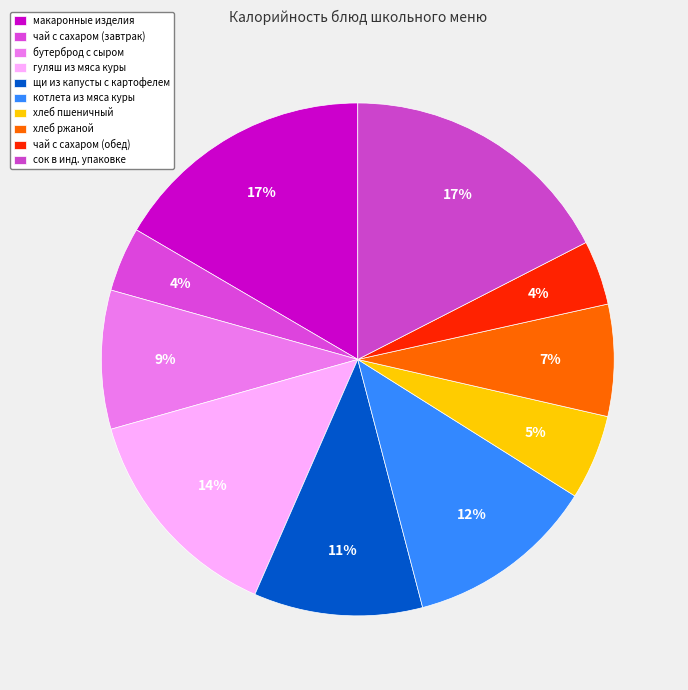

What is the smallest slice in the pie chart?

чай с сахаром (завтрак)